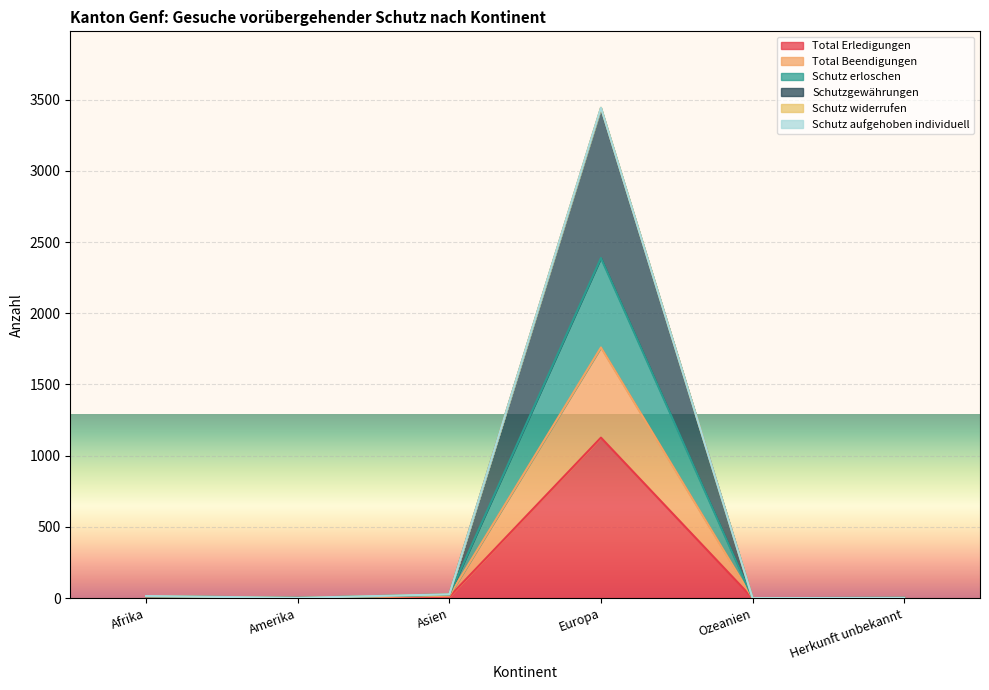

At how many categories does at least one series exceed 1220?

1